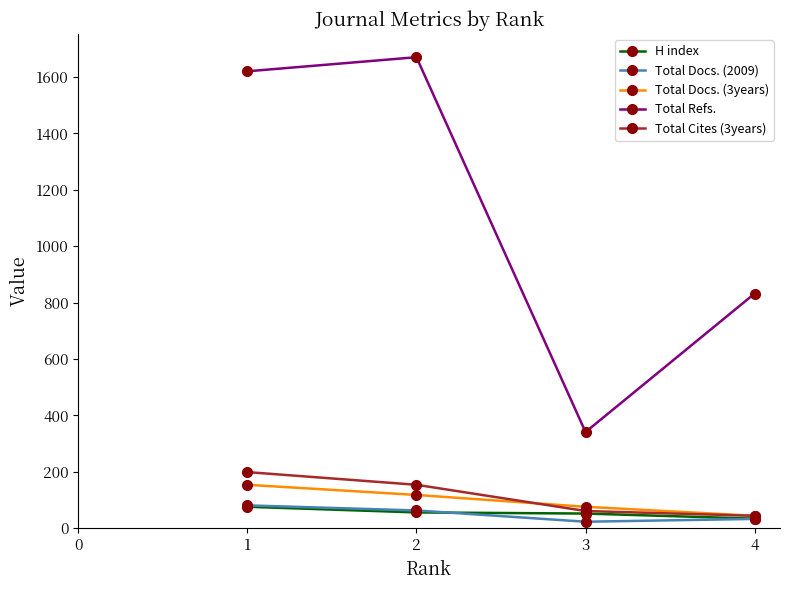

How many lines are shown in the chart?

5